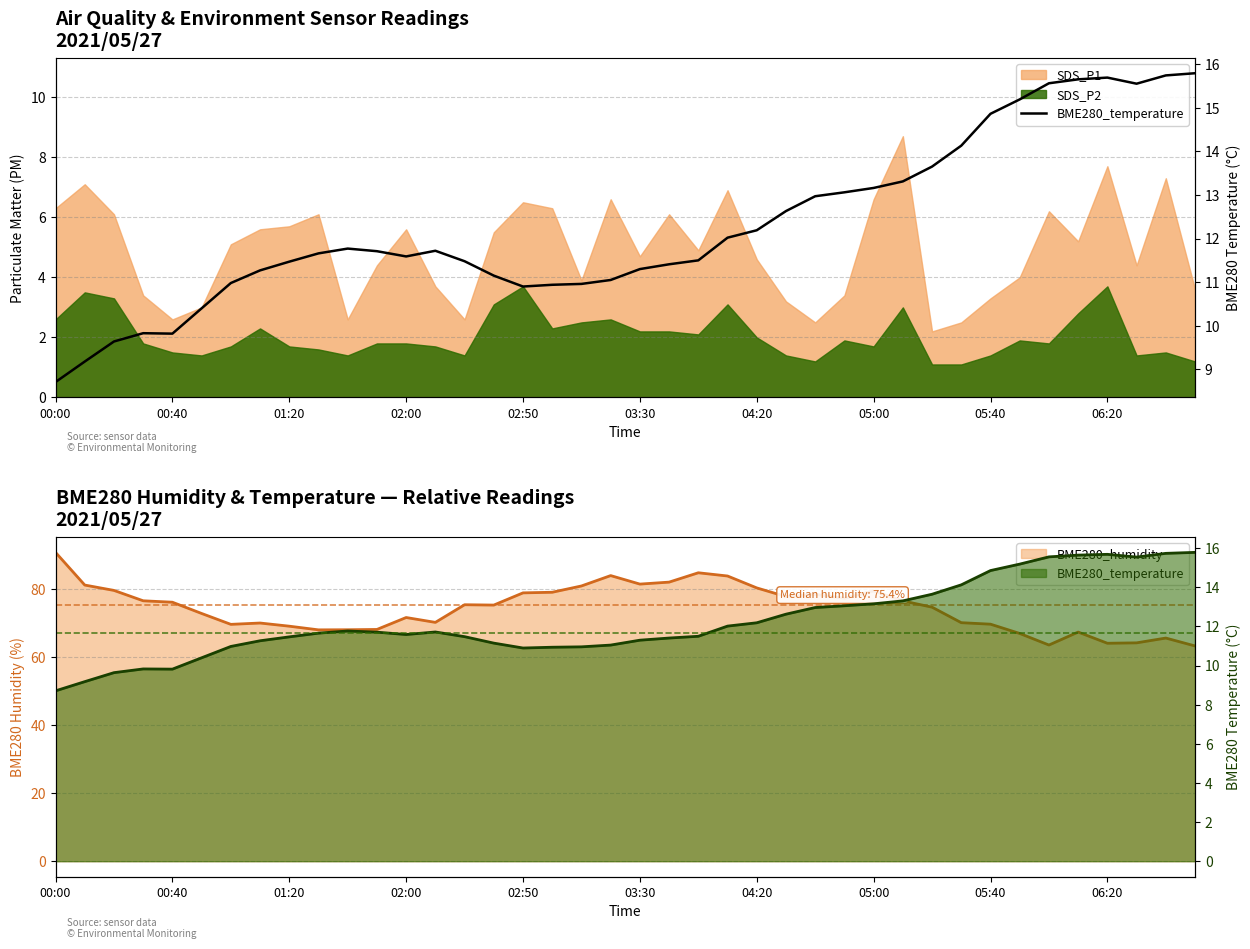

Does the chart display data point markers on the line(s)?

No